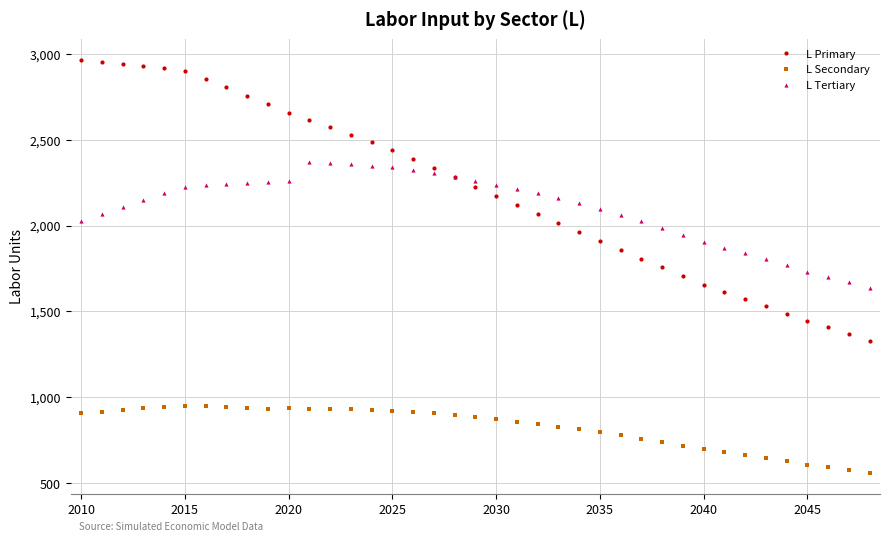

Which series has the largest range (max minus min)?

L Primary